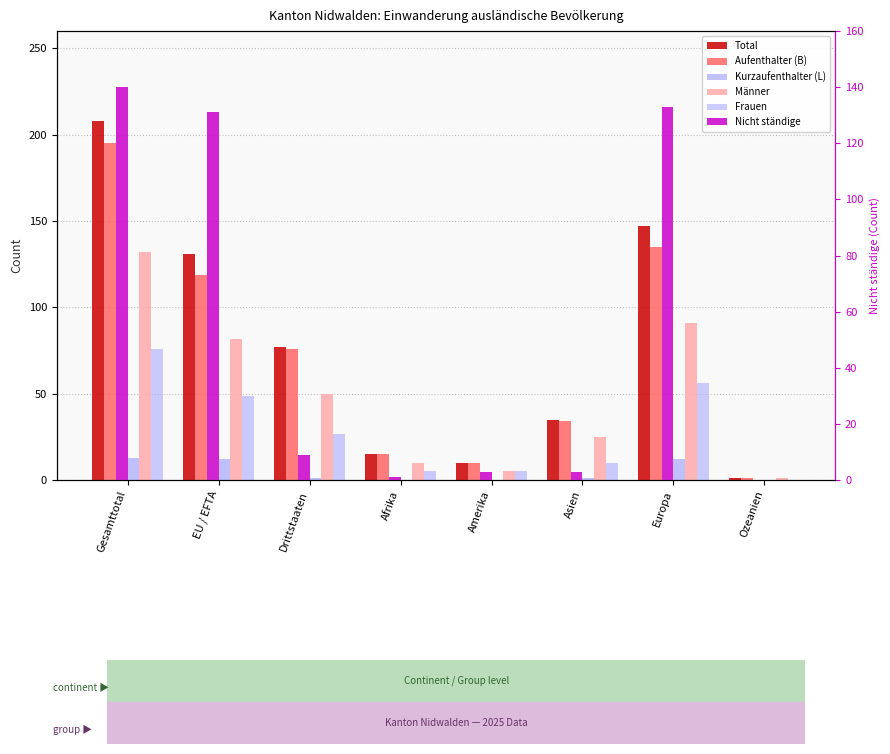

Reading left to right, extract all data points from this chart.

Total: Gesamttotal=208	EU / EFTA=131	Drittstaaten=77	Afrika=15	Amerika=10	Asien=35	Europa=147	Ozeanien=1
Aufenthalter (B): Gesamttotal=195	EU / EFTA=119	Drittstaaten=76	Afrika=15	Amerika=10	Asien=34	Europa=135	Ozeanien=1
Kurzaufenthalter (L): Gesamttotal=13	EU / EFTA=12	Drittstaaten=1	Afrika=0	Amerika=0	Asien=1	Europa=12	Ozeanien=0
Männer: Gesamttotal=132	EU / EFTA=82	Drittstaaten=50	Afrika=10	Amerika=5	Asien=25	Europa=91	Ozeanien=1
Frauen: Gesamttotal=76	EU / EFTA=49	Drittstaaten=27	Afrika=5	Amerika=5	Asien=10	Europa=56	Ozeanien=0
Nicht ständige: Gesamttotal=140	EU / EFTA=131	Drittstaaten=9	Afrika=1	Amerika=3	Asien=3	Europa=133	Ozeanien=0